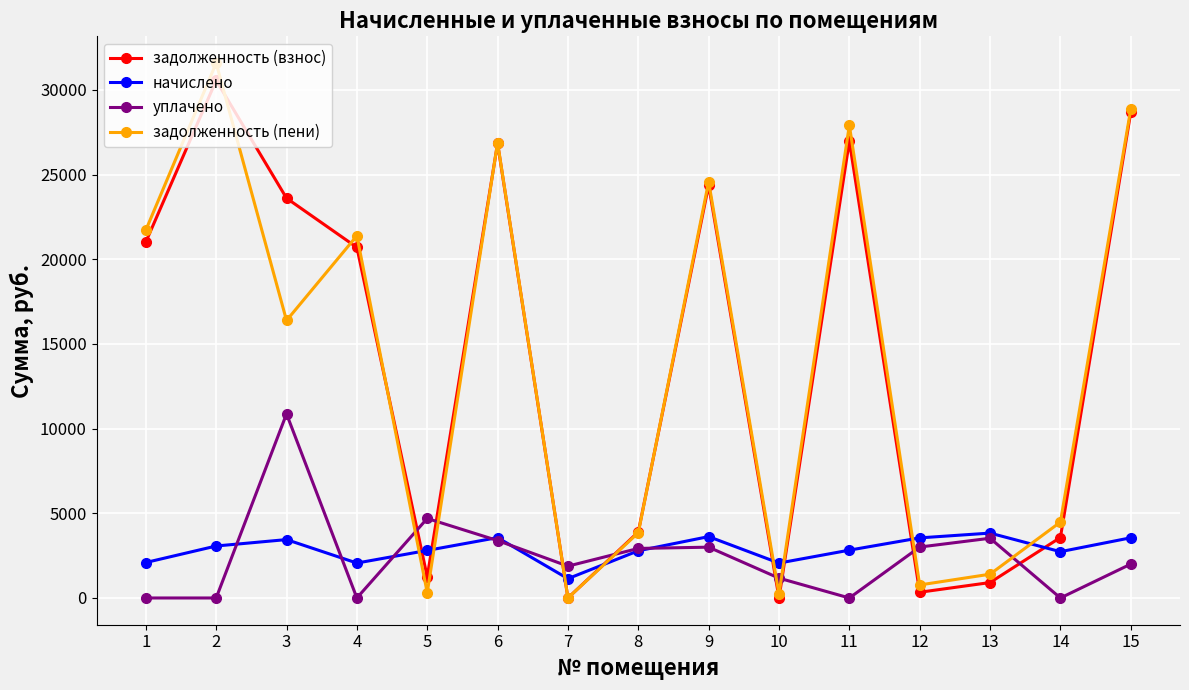

How many times do задолженность (взнос) and начислено cross each other?

8